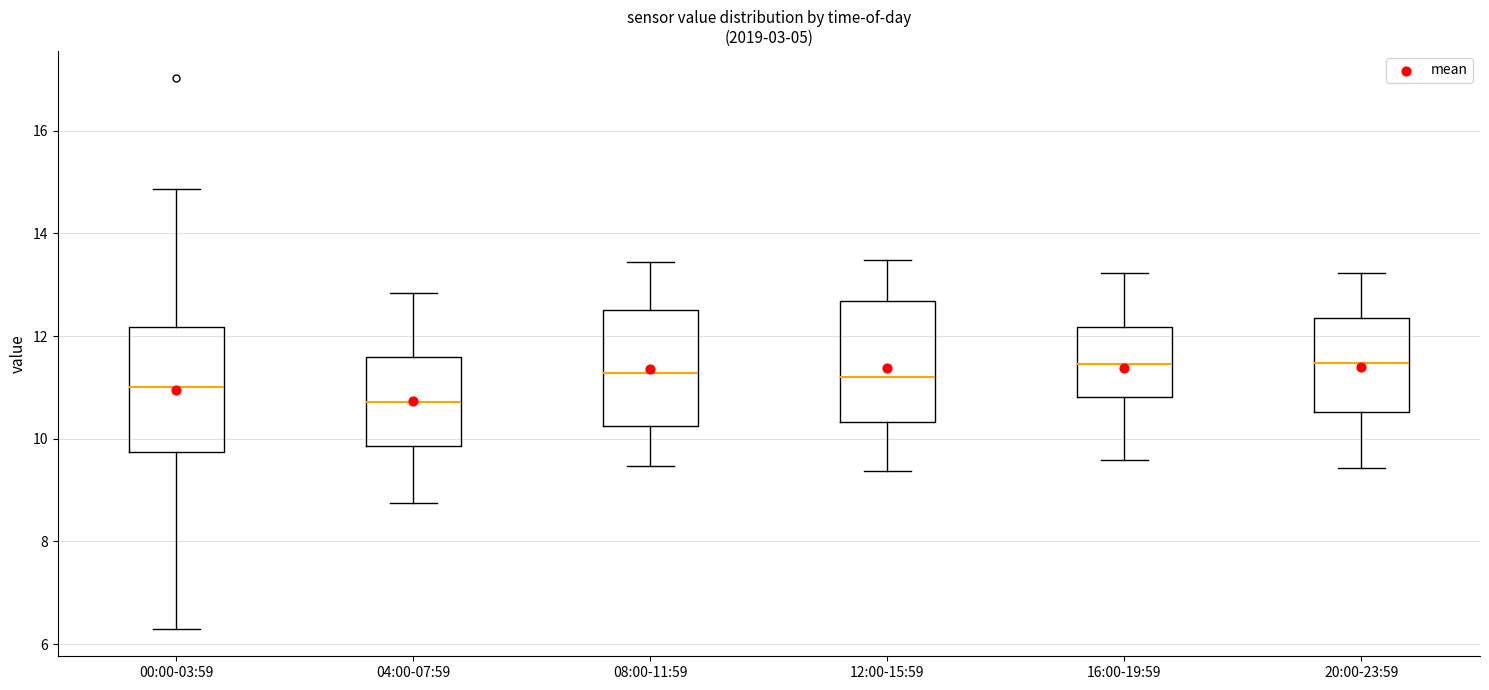

Which box's median line is the lowest?

04:00-07:59